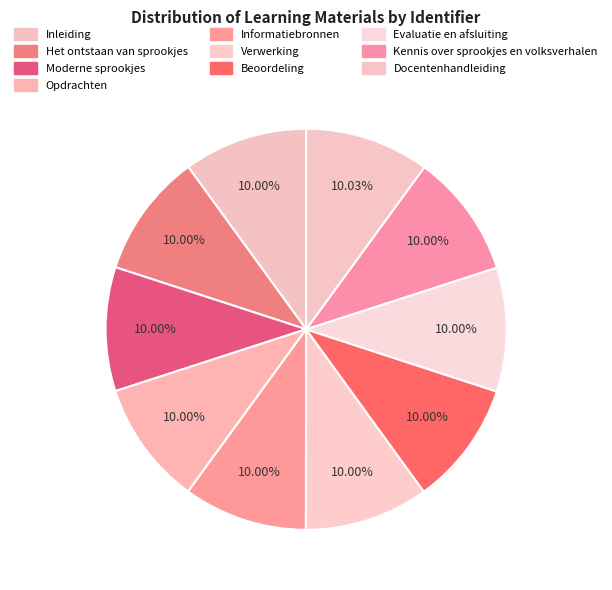

How many slices are in this pie chart?

10